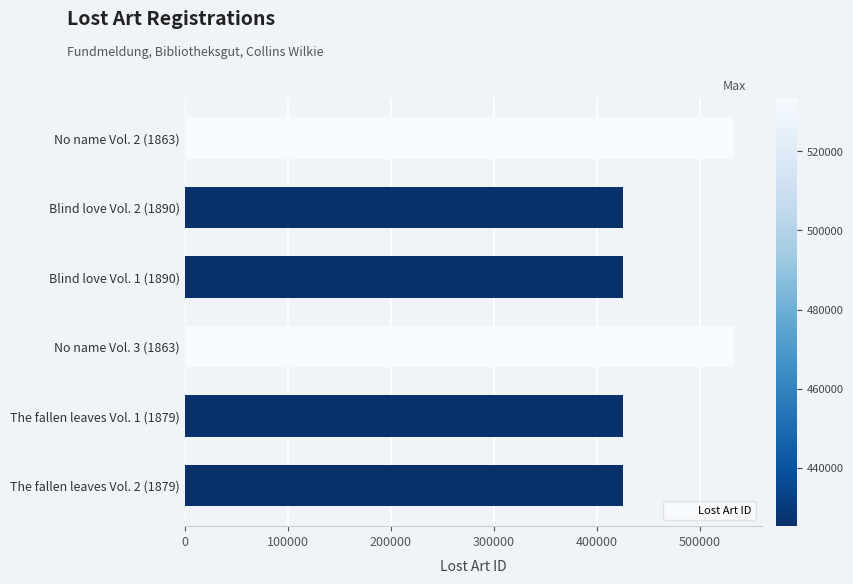

What is the average value?

461493